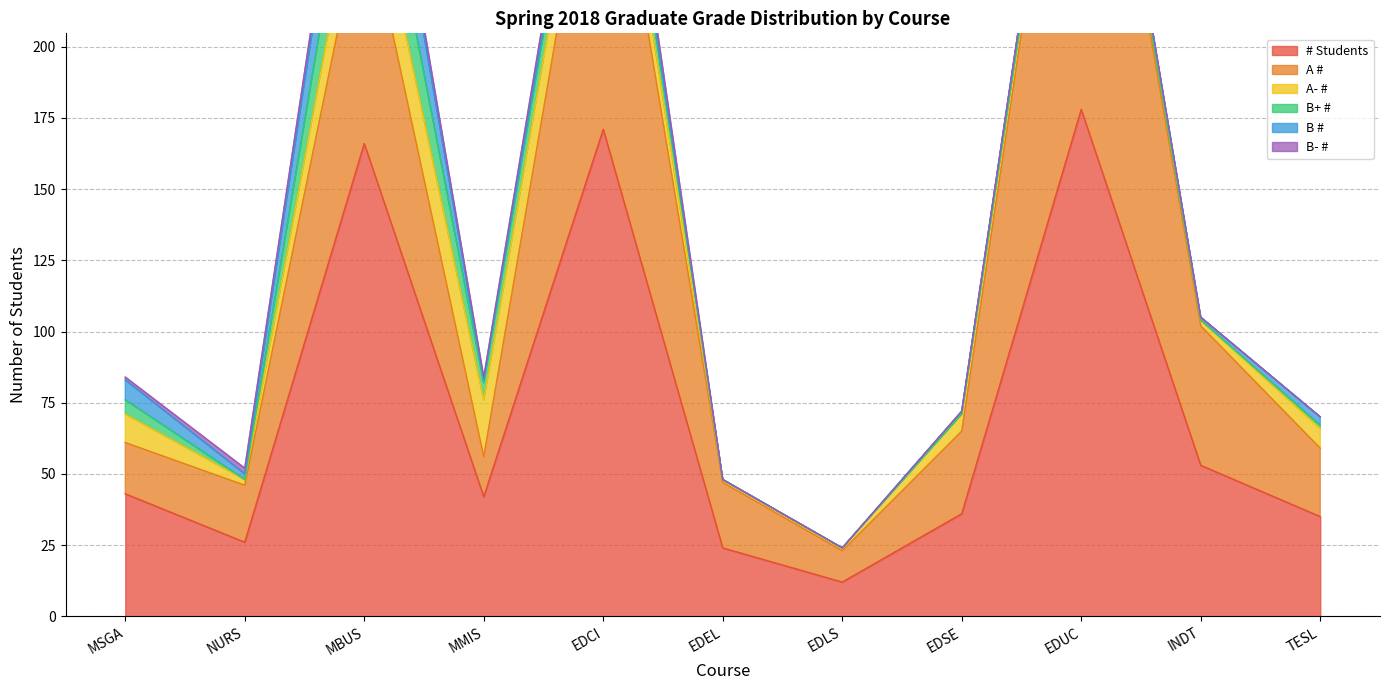

What are all the series names shown in the legend?

# Students, A #, A- #, B+ #, B #, B- #